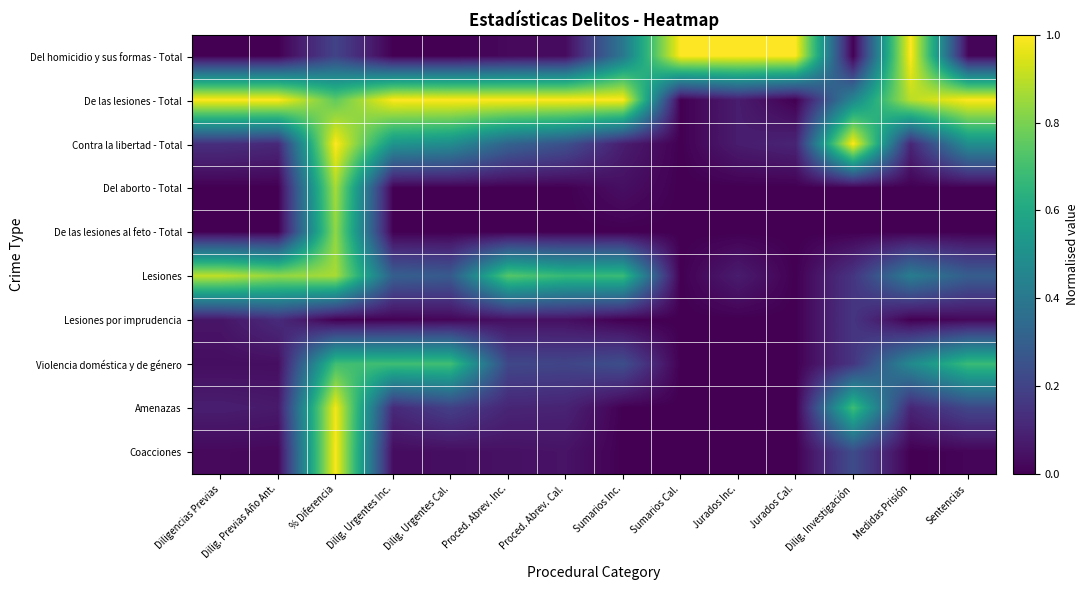

What is the greatest value displayed?

1.0